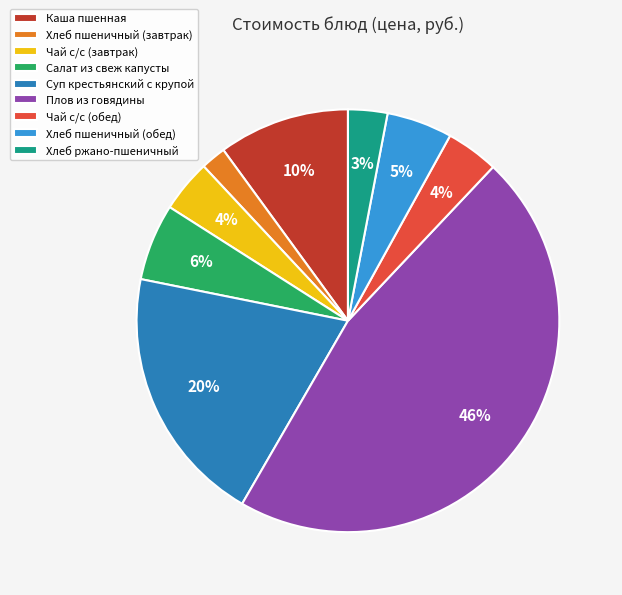

To the nearest percent, what is the average slice percentage?

11%